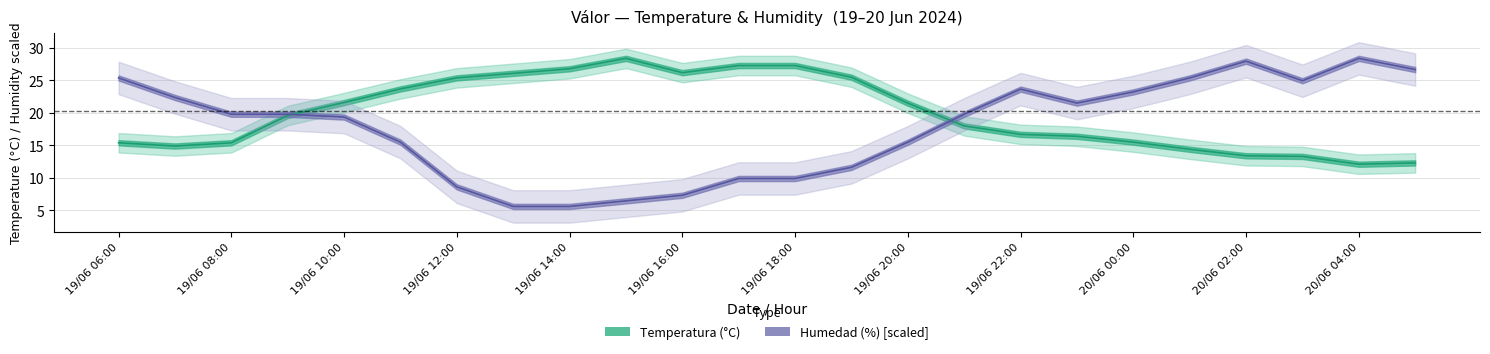

Rank the categories by Temperatura (°C) value from lowest to highest.

20/06 04:00, 20/06 05:00, 20/06 03:00, 20/06 02:00, 20/06 01:00, 19/06 07:00, 19/06 06:00, 19/06 08:00, 20/06 00:00, 19/06 23:00, 19/06 22:00, 19/06 21:00, 19/06 09:00, 19/06 20:00, 19/06 10:00, 19/06 11:00, 19/06 12:00, 19/06 19:00, 19/06 13:00, 19/06 16:00, 19/06 14:00, 19/06 17:00, 19/06 18:00, 19/06 15:00